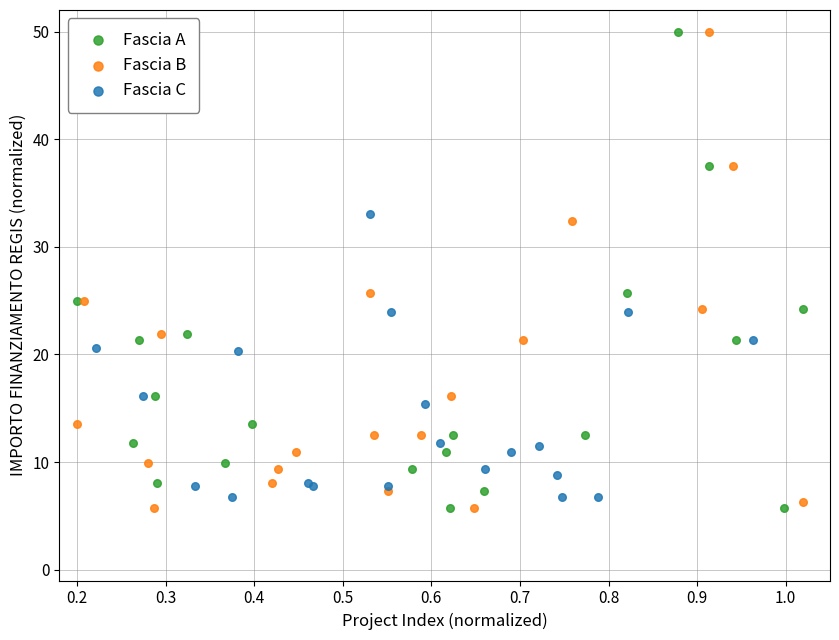

What are all the series names shown in the legend?

Fascia A, Fascia B, Fascia C